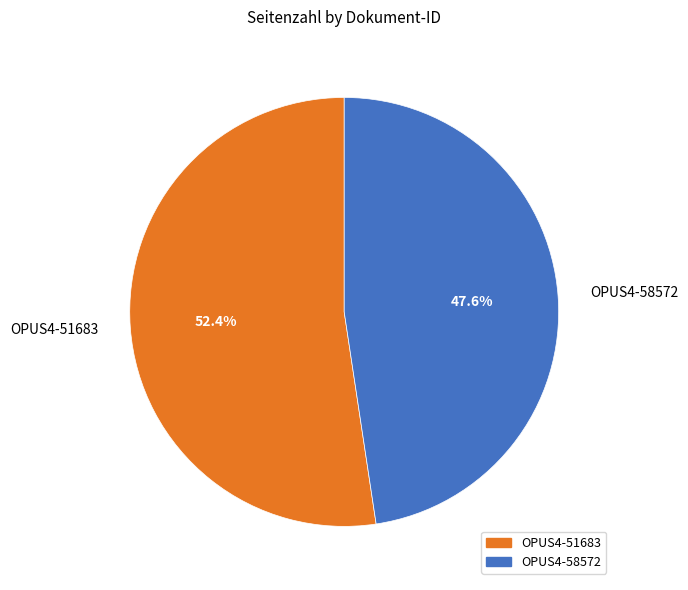

Which category has the biggest portion of the pie?

OPUS4-51683